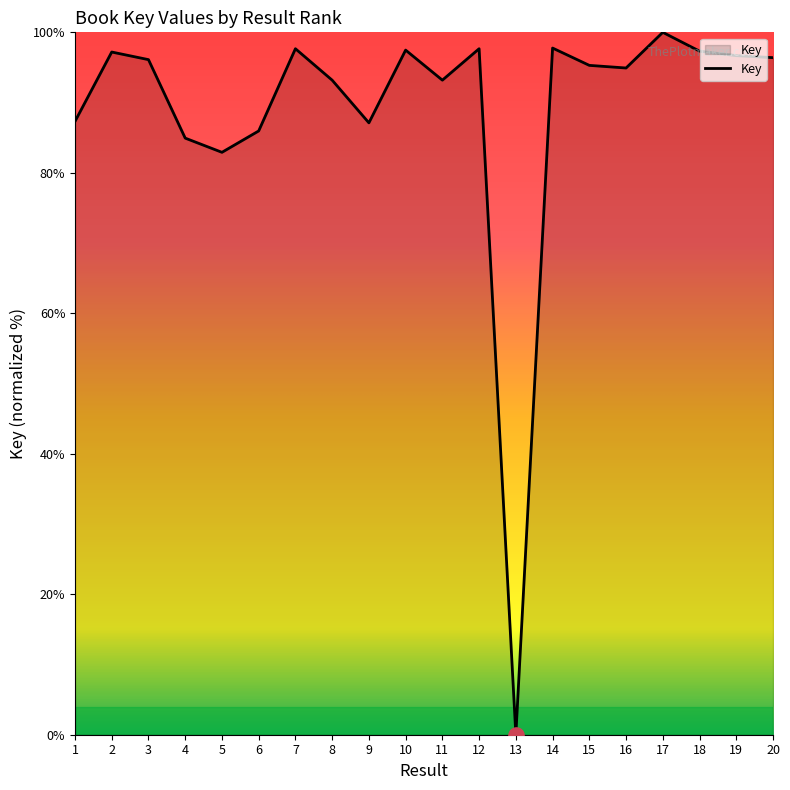

What is the change in value from 11 to 12?

+4.5